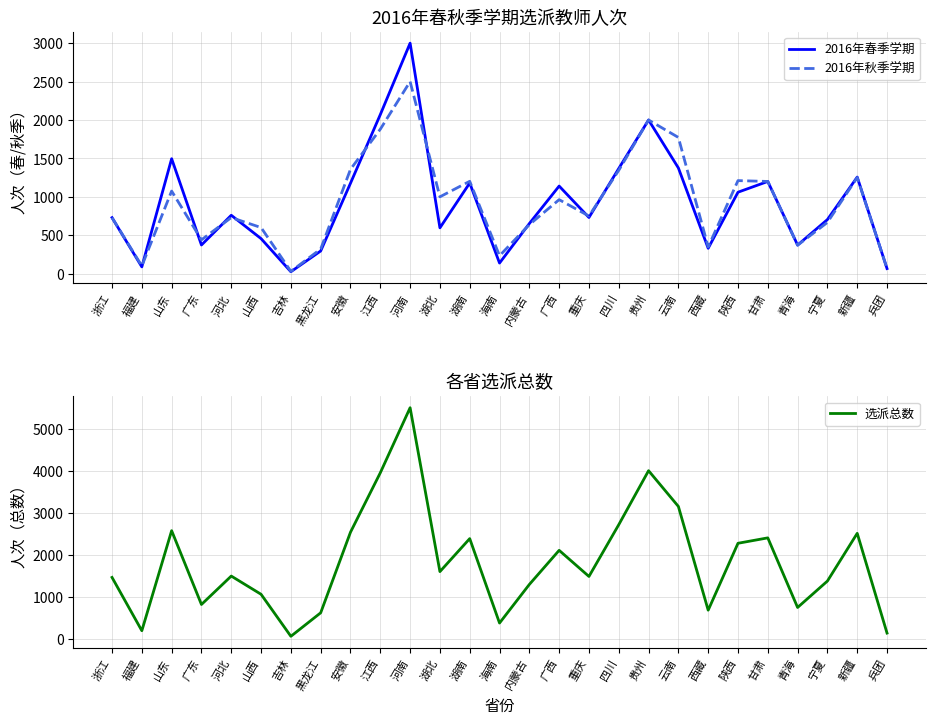

Reading left to right, extract all data points from this chart.

2016年春季学期: 浙江=729	福建=88	山东=1496	广东=373	河北=760	山西=456	吉林=25	黑龙江=295	安徽=1177	江西=2070	河南=3000	湖北=596	湖南=1180	海南=138	内蒙古=652	广西=1140	重庆=731	四川=1369	贵州=2000	云南=1376	西藏=330	陕西=1060	甘肃=1200	青海=372	宁夏=704	新疆=1257	兵团=66
2016年秋季学期: 浙江=729	福建=100	山东=1075	广东=440	河北=730	山西=600	吉林=30	黑龙江=320	安徽=1358	江西=1880	河南=2500	湖北=1000	湖南=1202	海南=233	内蒙古=638	广西=963	重庆=750	四川=1345	贵州=2000	云南=1773	西藏=347	陕西=1211	甘肃=1200	青海=370	宁夏=667	新疆=1251	兵团=66
选派总数: 浙江=1458	福建=188	山东=2571	广东=813	河北=1490	山西=1056	吉林=55	黑龙江=615	安徽=2535	江西=3950	河南=5500	湖北=1596	湖南=2382	海南=371	内蒙古=1290	广西=2103	重庆=1481	四川=2714	贵州=4000	云南=3149	西藏=677	陕西=2271	甘肃=2400	青海=742	宁夏=1371	新疆=2508	兵团=132